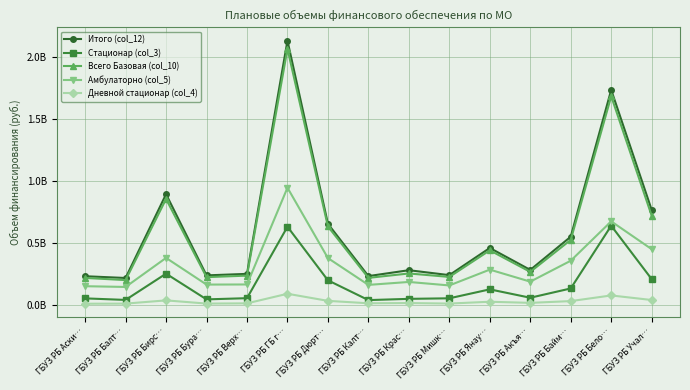

What is the value of the Всего Базовая (col_10) point at the 11th from the left?

441388300.0